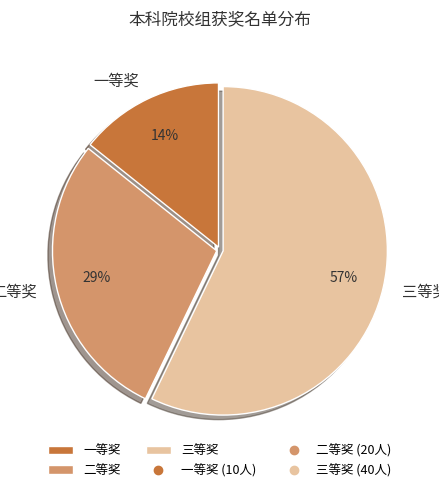

To the nearest percent, what is the average slice percentage?

33%